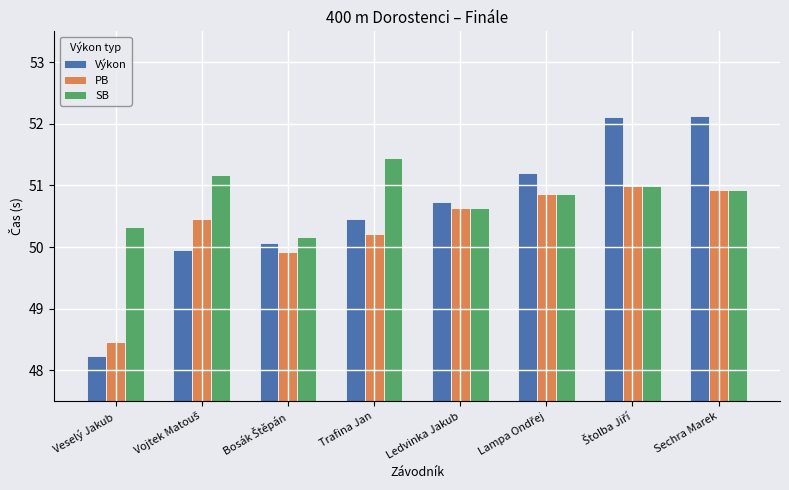

Which series has the widest spread of values?

Výkon